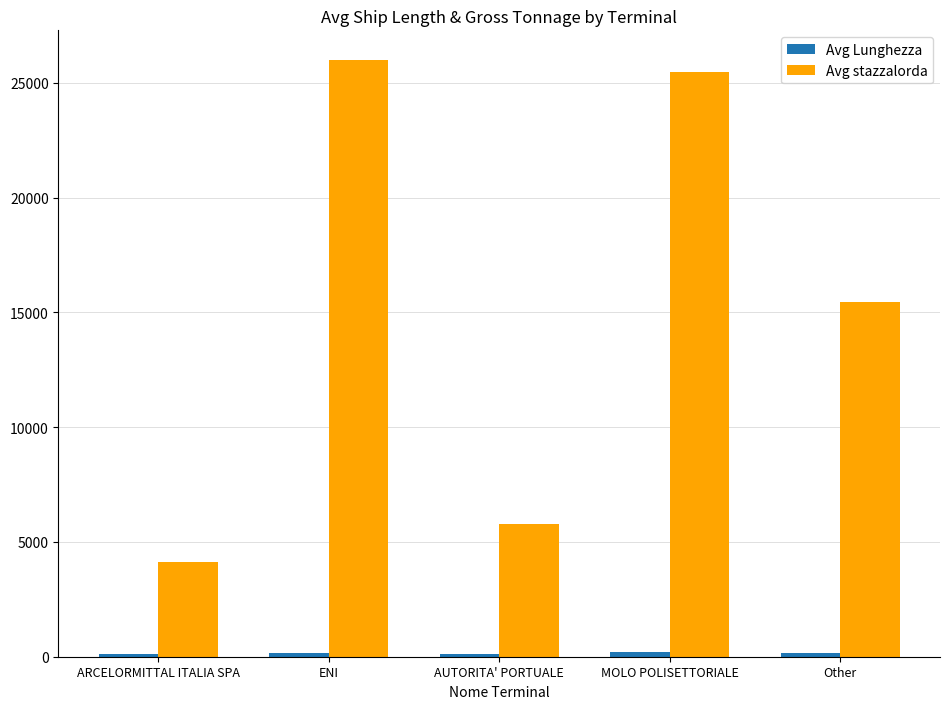

What is the value of the Avg stazzalorda bar at the 2nd from the left?

25990.6